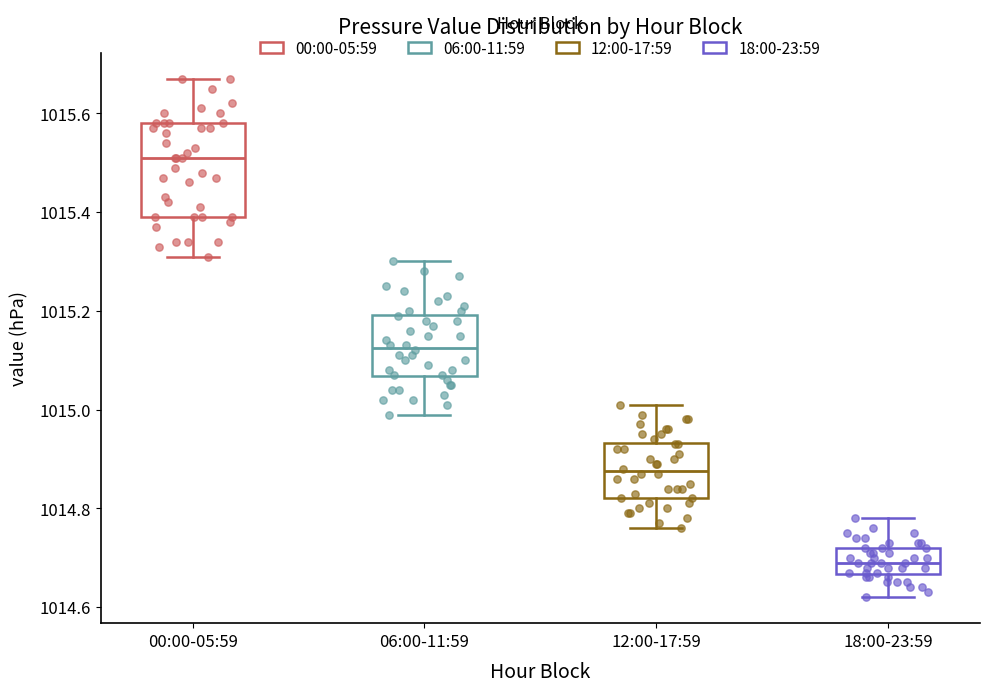

Reading left to right, read every box against the y-axis: the position of its median line, the range the box covers, and the ends of its whiskers. The values are not printed on the chart, so give them approximately, as read against the axis.

00:00-05:59: median 1015.52, box 1015.40 to 1015.58, whiskers 1015.32 to 1015.68
06:00-11:59: median 1015.12, box 1015.06 to 1015.20, whiskers 1015.00 to 1015.30
12:00-17:59: median 1014.88, box 1014.82 to 1014.94, whiskers 1014.76 to 1015.02
18:00-23:59: median 1014.70, box 1014.66 to 1014.72, whiskers 1014.62 to 1014.78